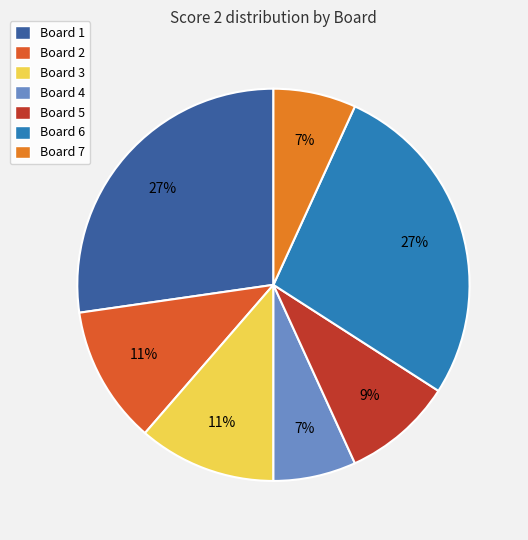

How many slices are in this pie chart?

7